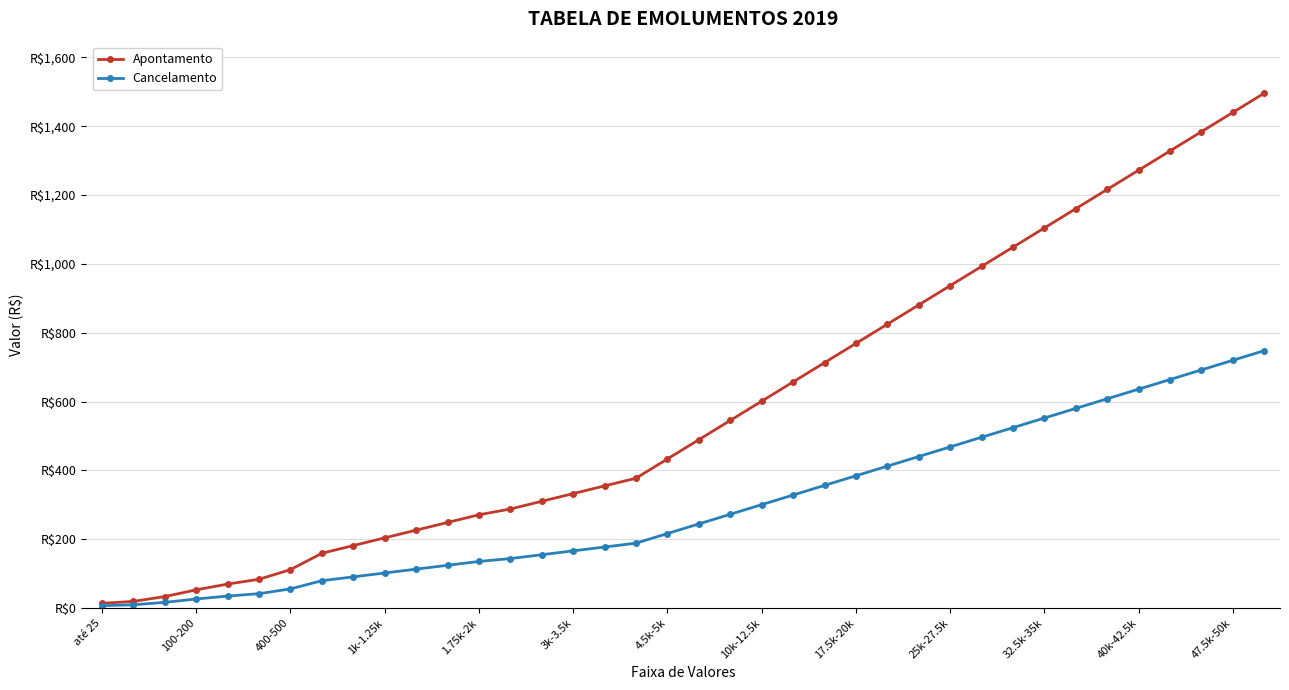

Does the chart have visible grid lines?

Yes